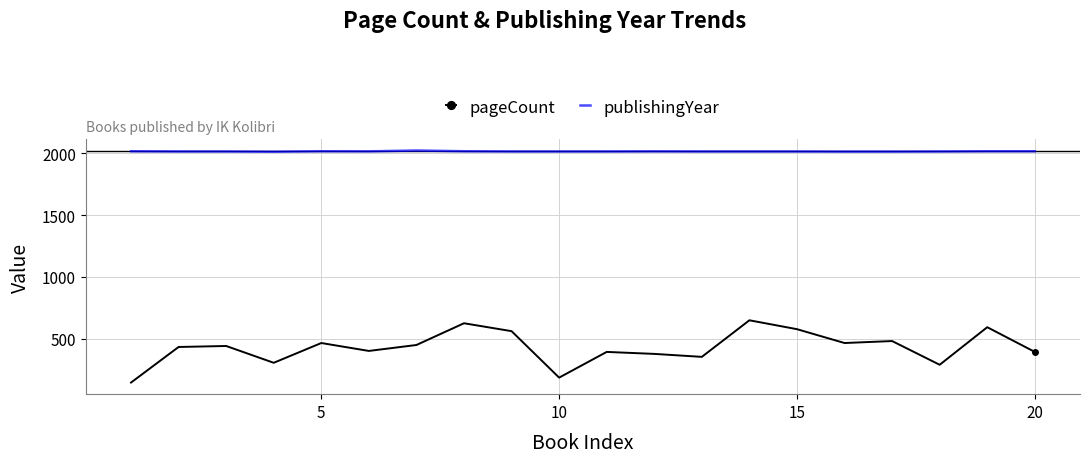

Rank the series by their maximum value, from highest to lowest.

publishingYear, pageCount